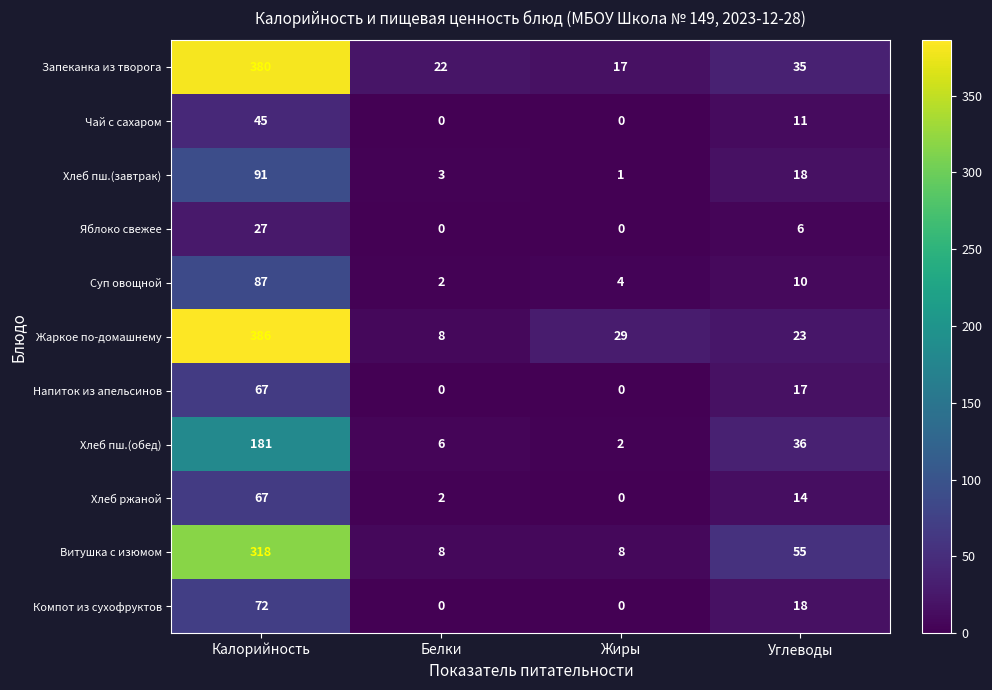

What is the difference between the second highest and second lowest values in the Хлеб пш.(завтрак) series?

15